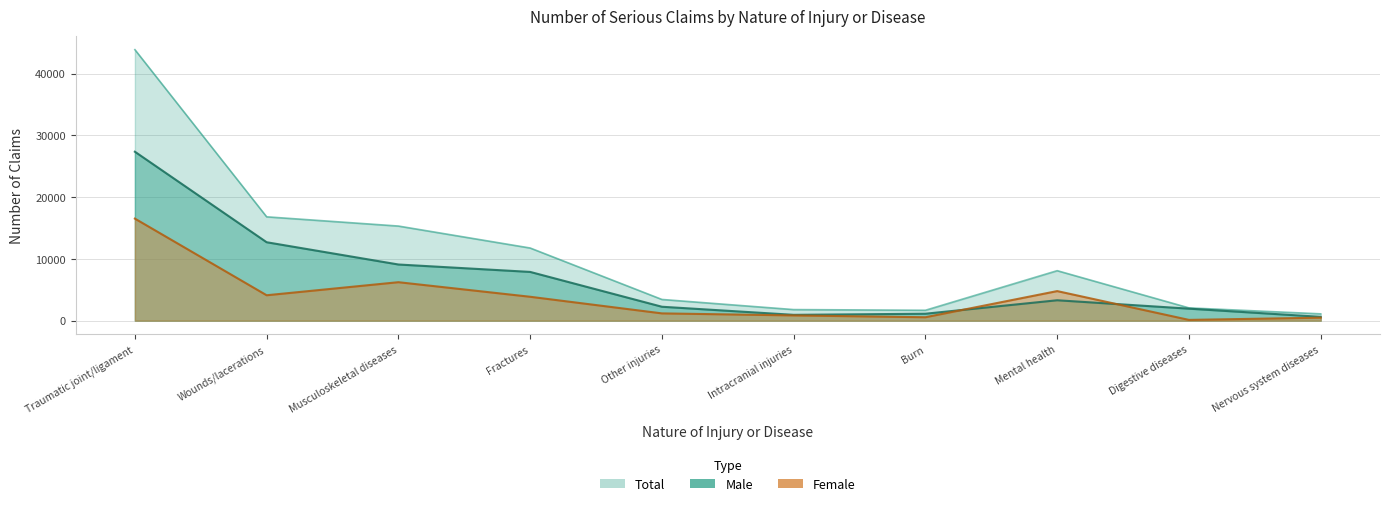

The value of Male at Traumatic joint/ligament is 27355. True or false?

True